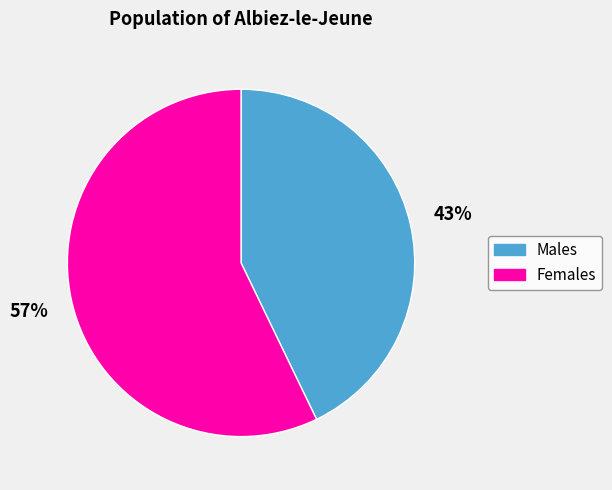

To the nearest percent, what is the difference between the largest and smallest slice percentages?

14%